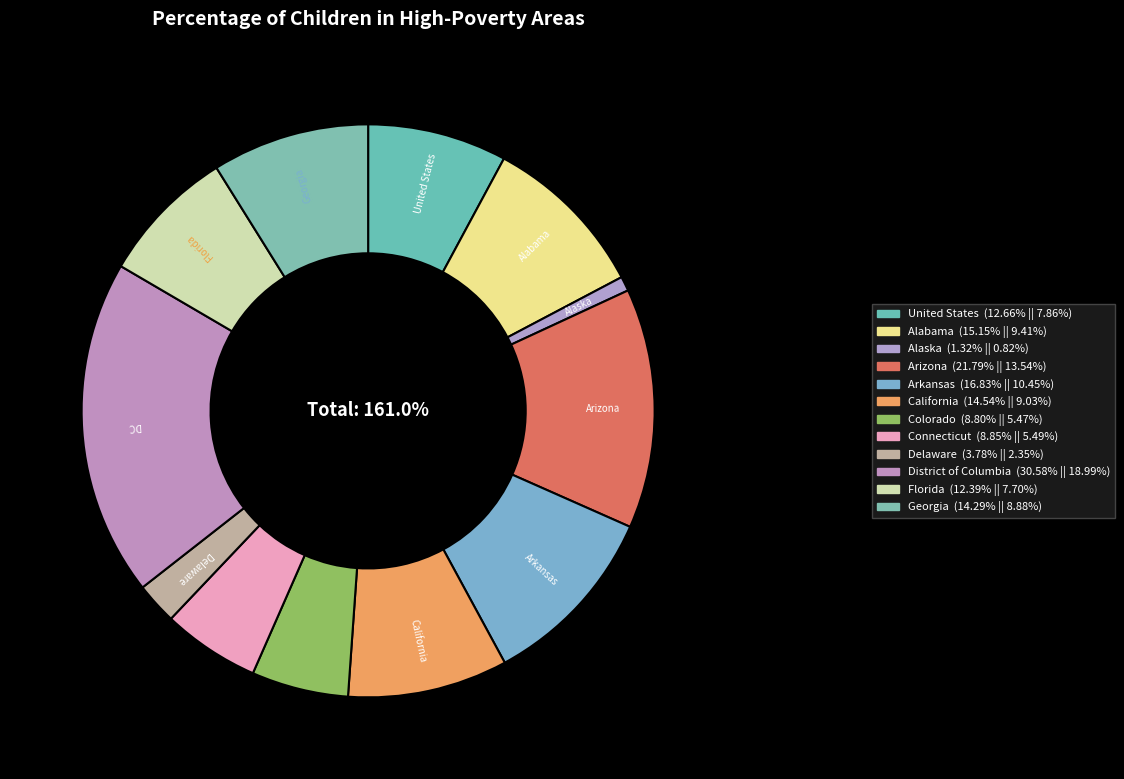

To the nearest percent, what percentage of the pie is Arkansas?

10%